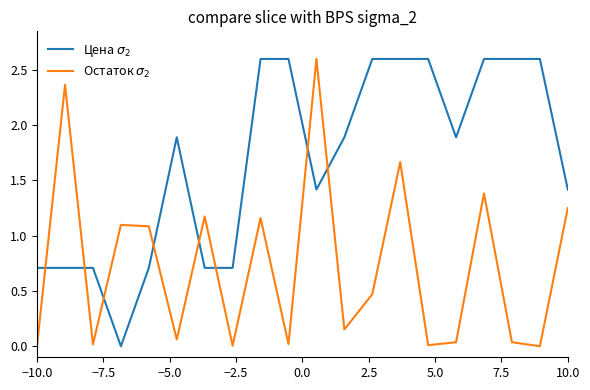

What is the maximum value shown in the chart?

2.6